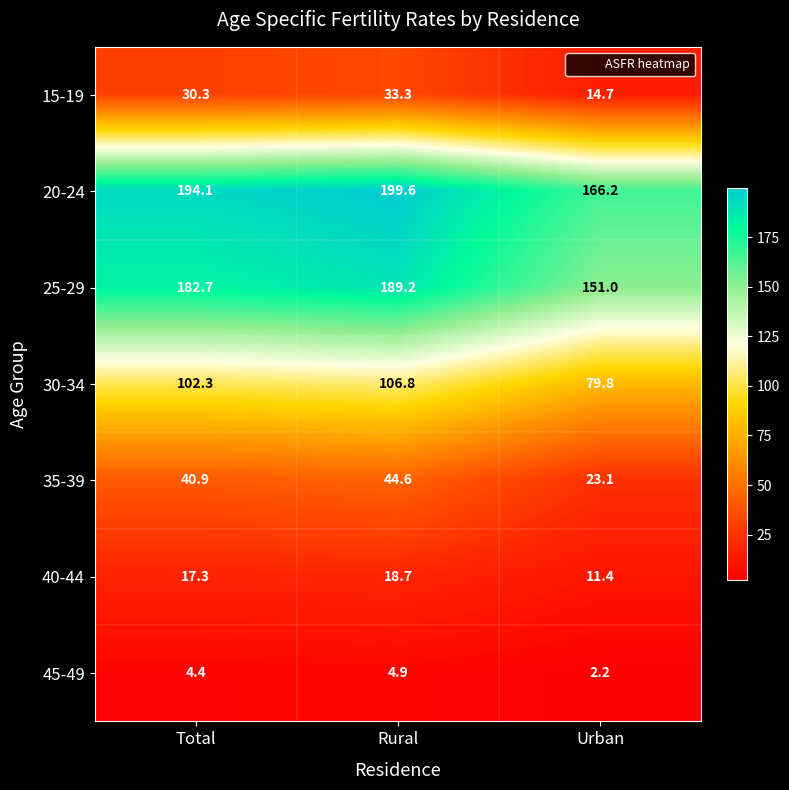

At which label does 30-34 first exceed 102?

Total